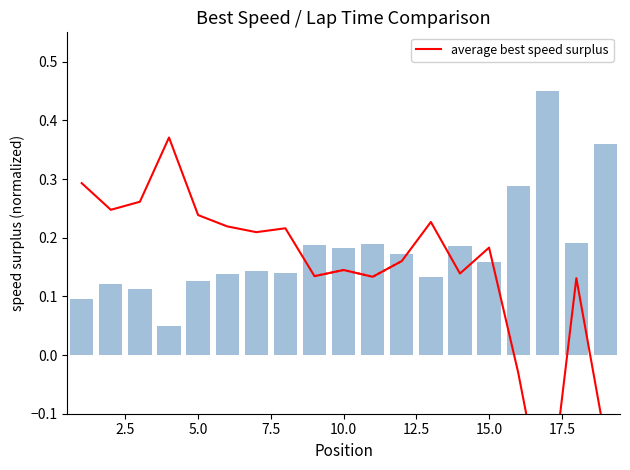

What is the maximum value shown in the chart?

0.4